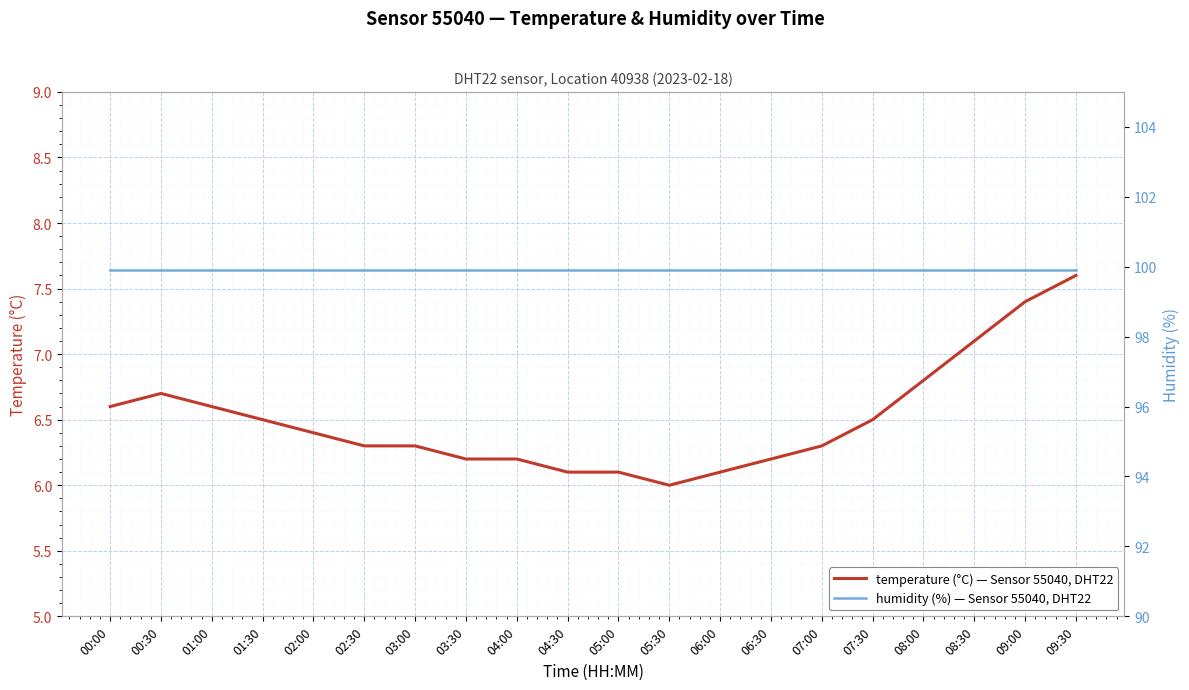

What is the approximate value of temperature at 07:30?

6.5